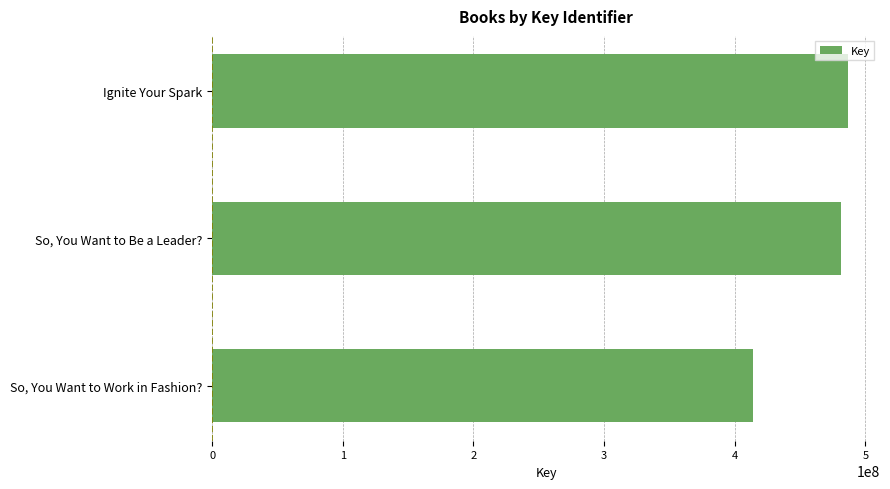

How many distinct data groups are displayed?

1